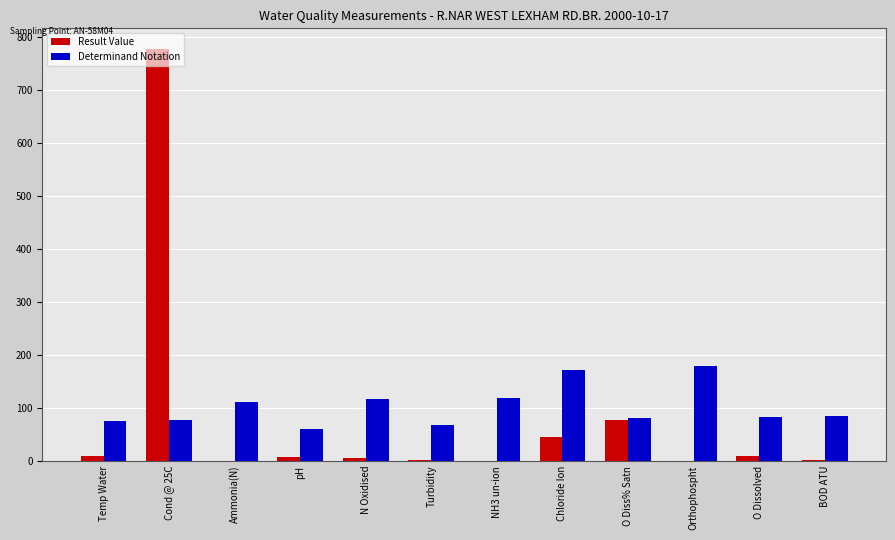

What is the maximum value shown in the chart?

778.0